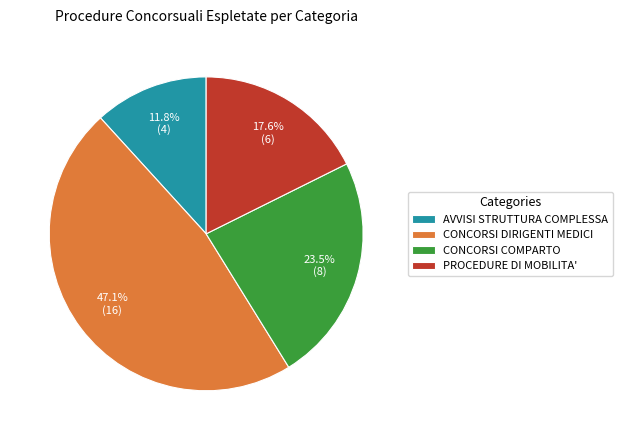

The CONCORSI COMPARTO slice represents 9% of the pie. True or false?

False